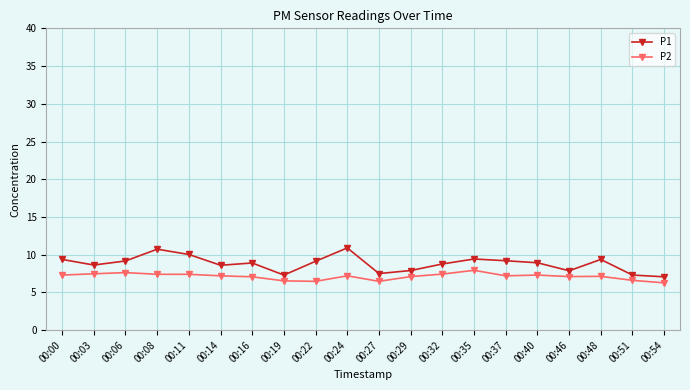

What is the sum of the P2 values at 00:37 and 00:22?

13.7